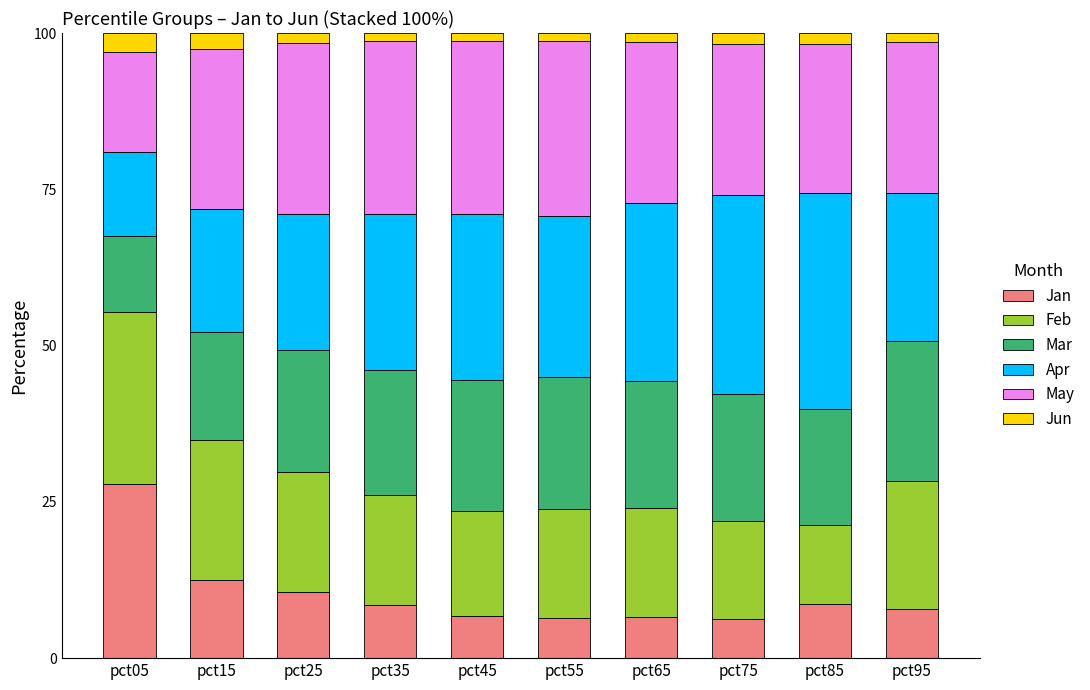

How many distinct data groups are displayed?

6